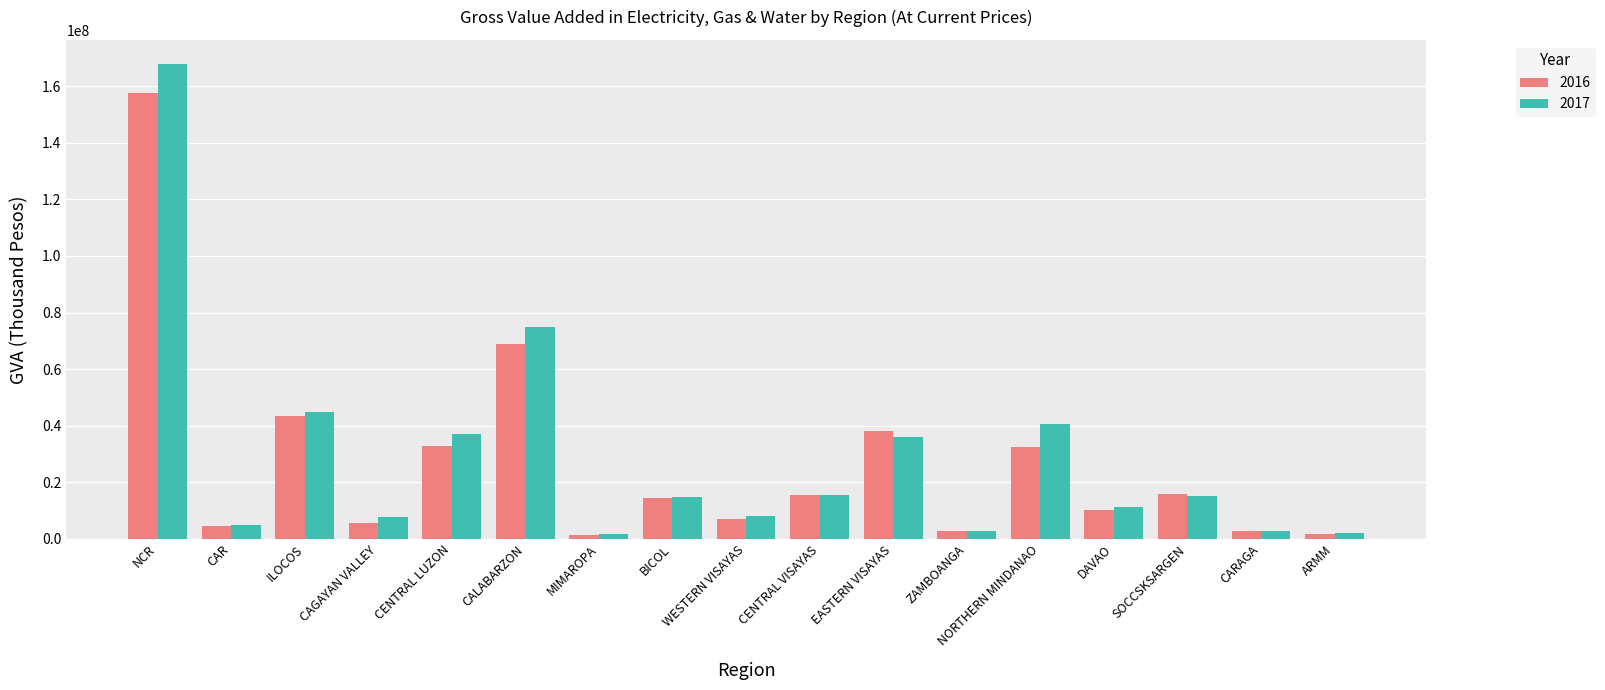

What is the difference between the 2016 values at CAGAYAN VALLEY and CAR?

1178723